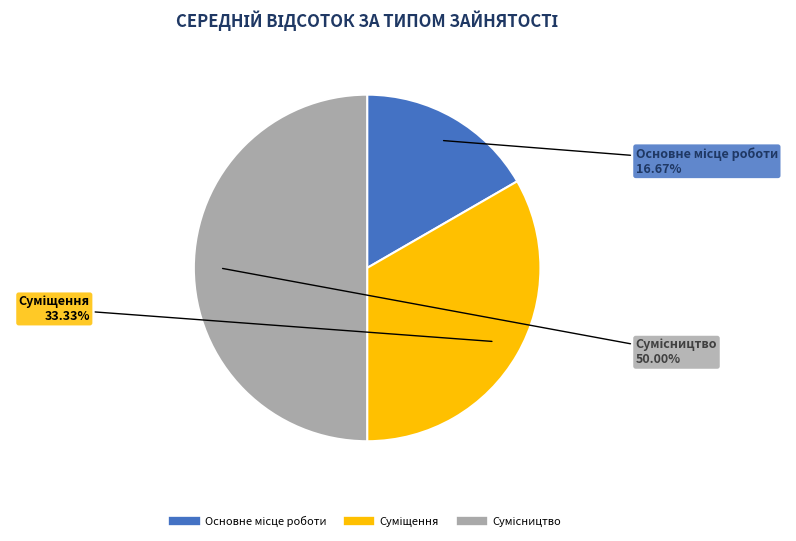

How much of the chart is everything except Сумісництво?

50.0%